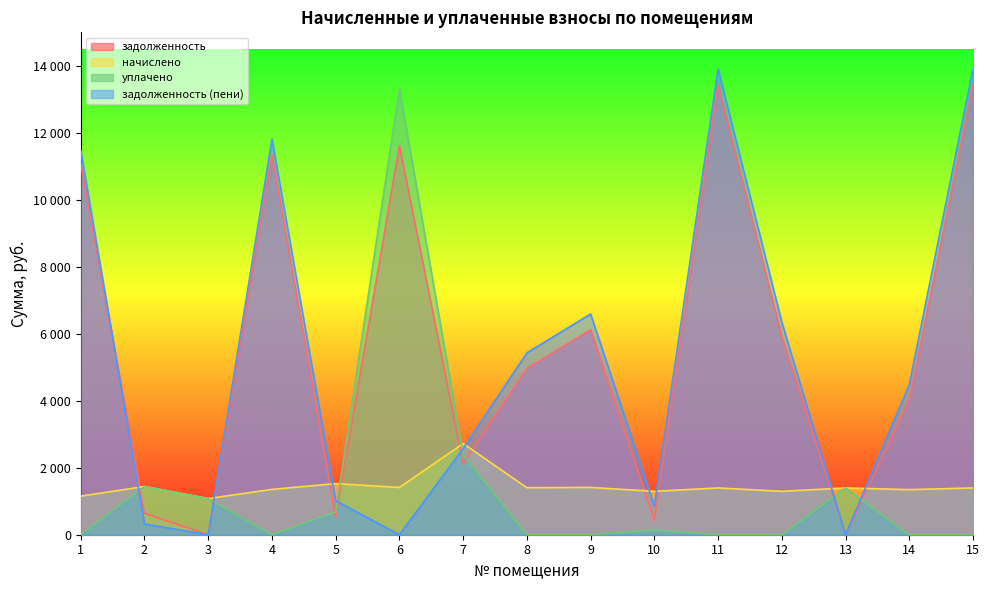

At which category does the chart reach its minimum across all series?

3